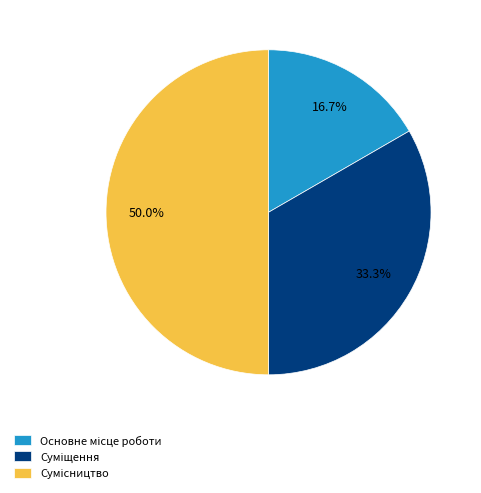

How many segments does this pie chart have?

3